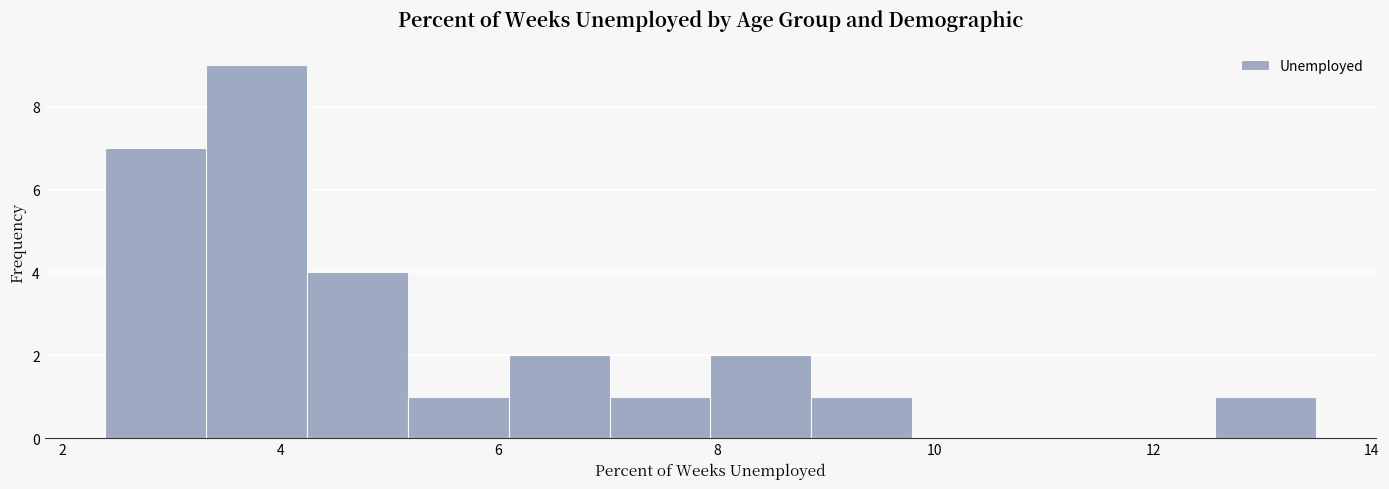

What is the height of the bar covering 8.0 to 8.8 on the x-axis? Neither the bar edges nor the heights are printed on the chart, so give them approximately, as read against the axes.

2